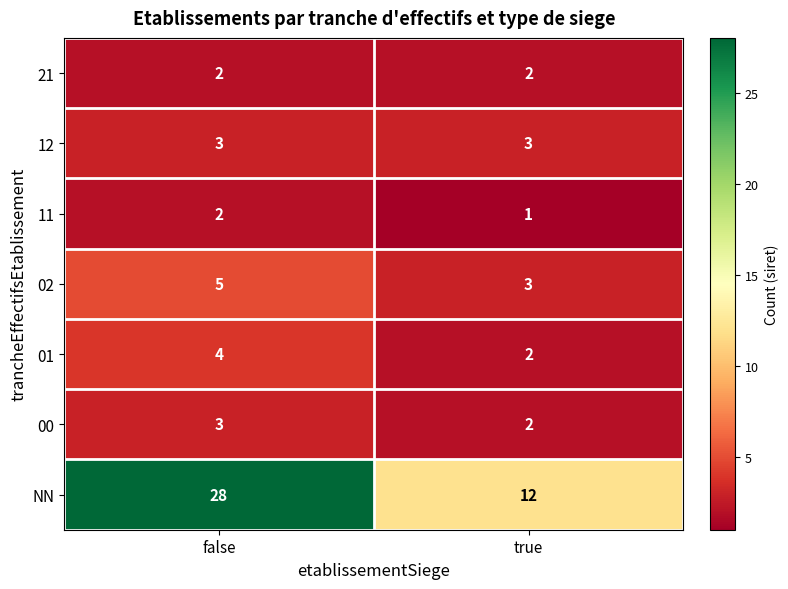

Which series changed the most between false and true?

NN